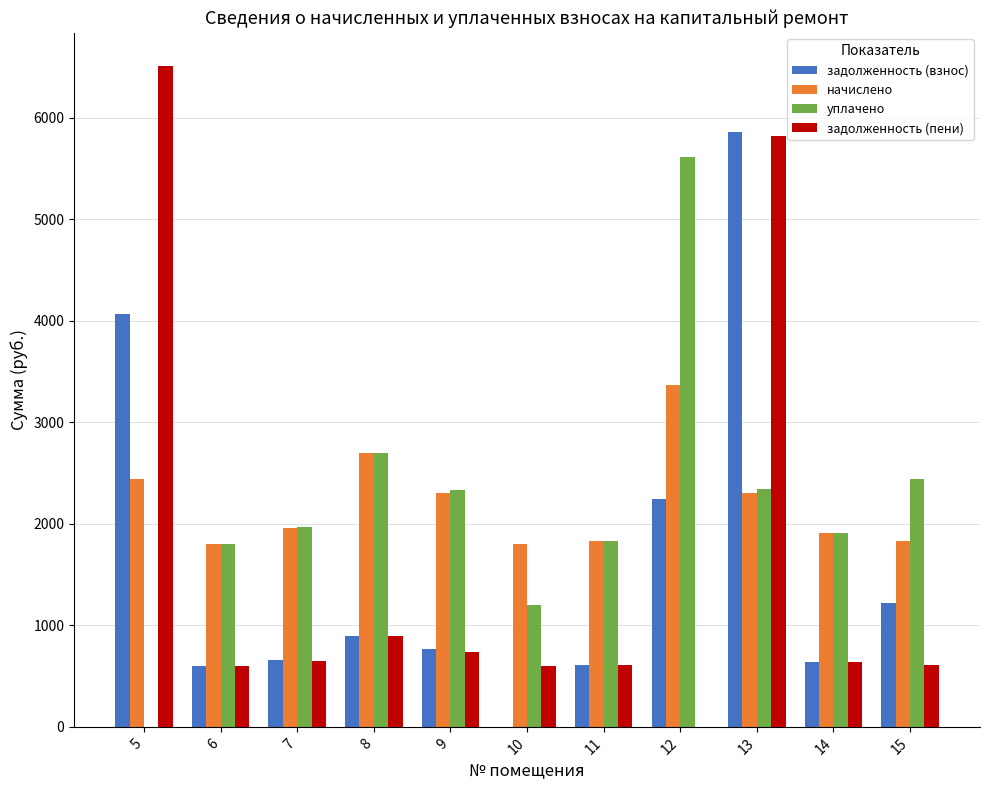

The value of задолженность (пени) at 9 is 740.6. True or false?

True